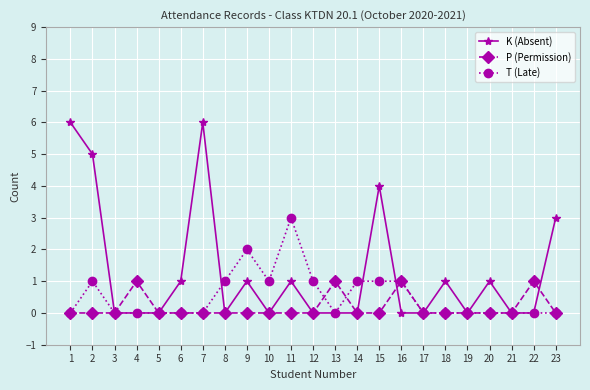

What is the sum of all K (Absent) values?

29